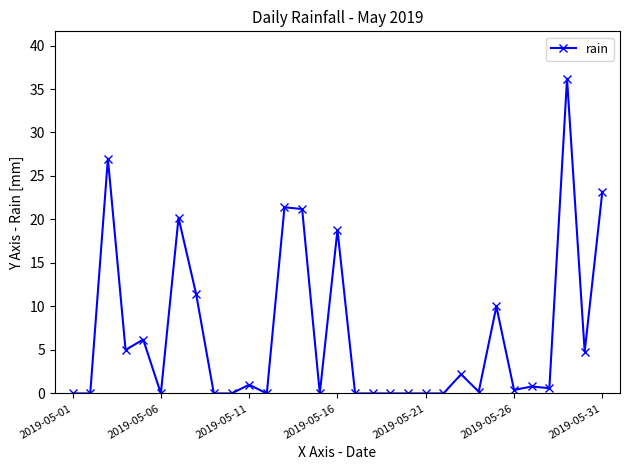

True or false: there are more than 0 points higher than both neighbors.

True